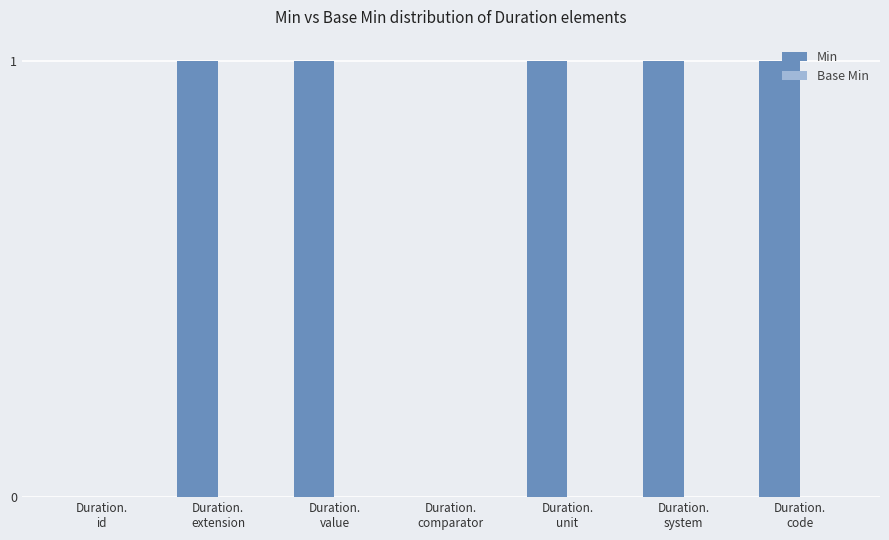

How many series are shown in this chart?

1